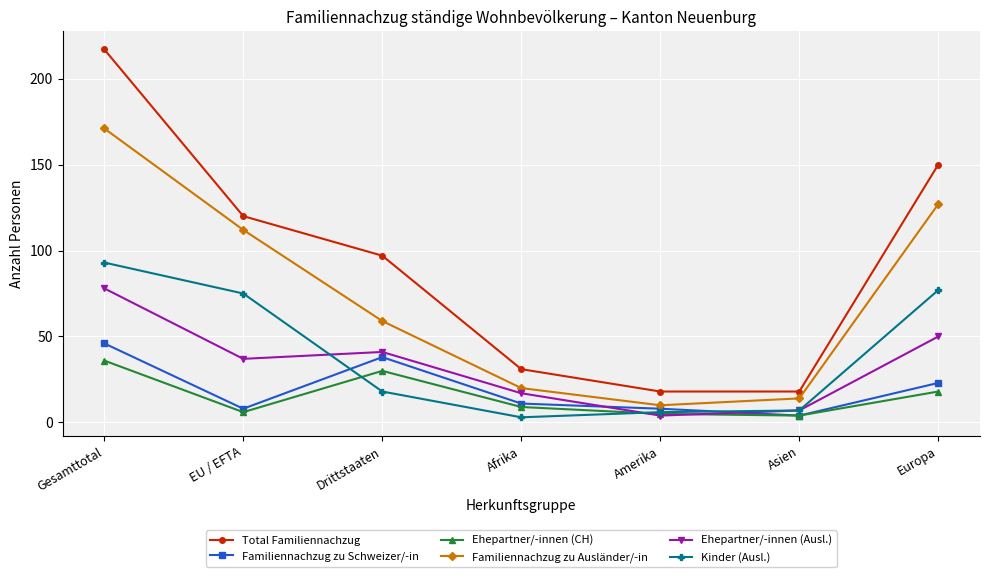

True or false: Total Familiennachzug and Kinder (Ausl.) cross at least once.

False